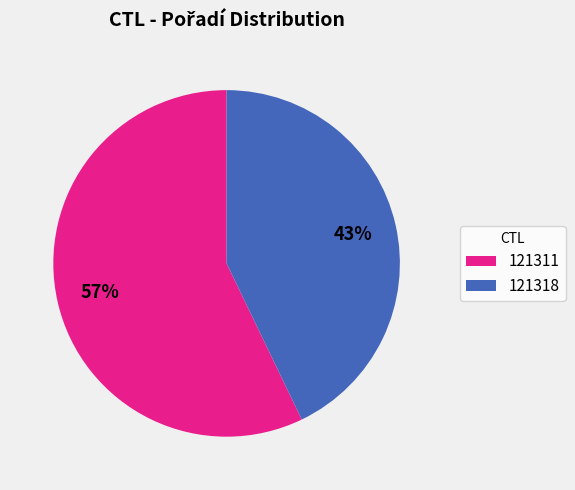

Which category has the biggest portion of the pie?

121311